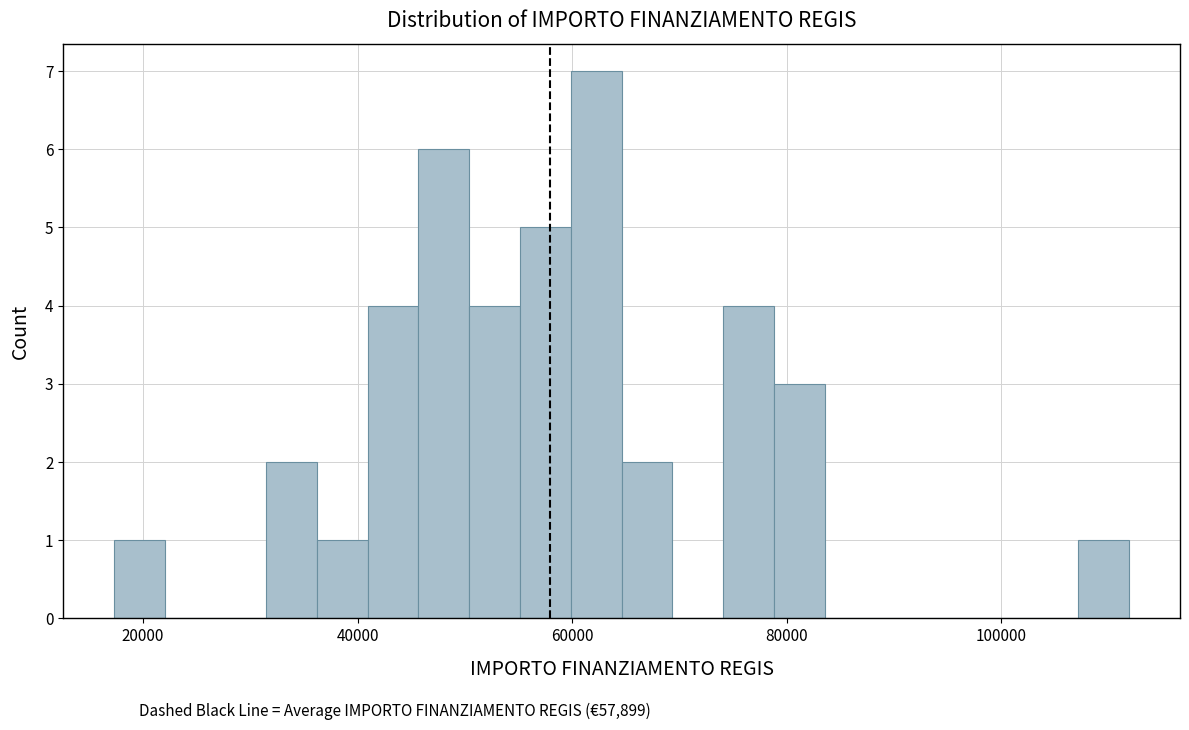

Read against the x-axis, roughly where is the centre of the tallest bar?

62000